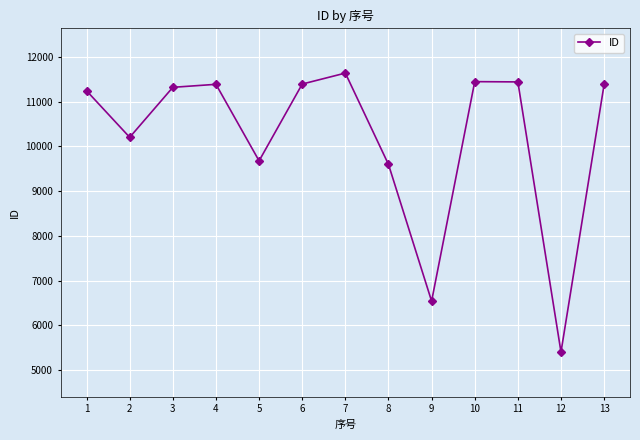

What is the change in value from 3 to 9?

-4778